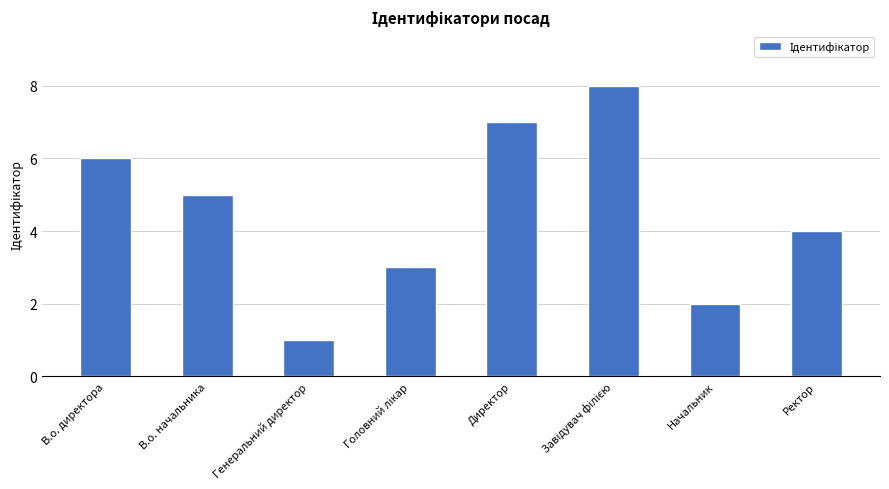

The value at В.о. начальника is 5. True or false?

True